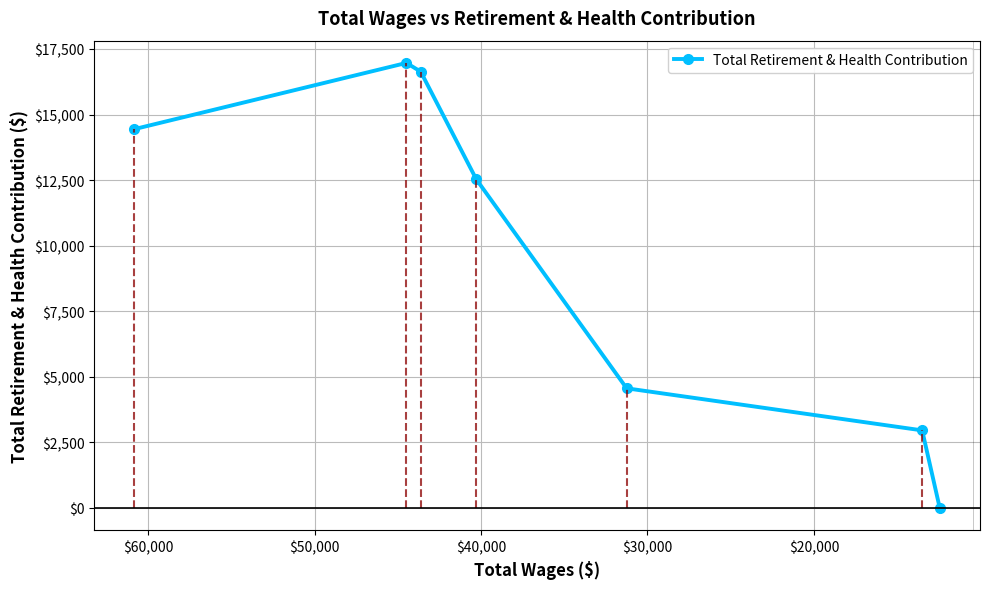

How many data points are above 12528?

3